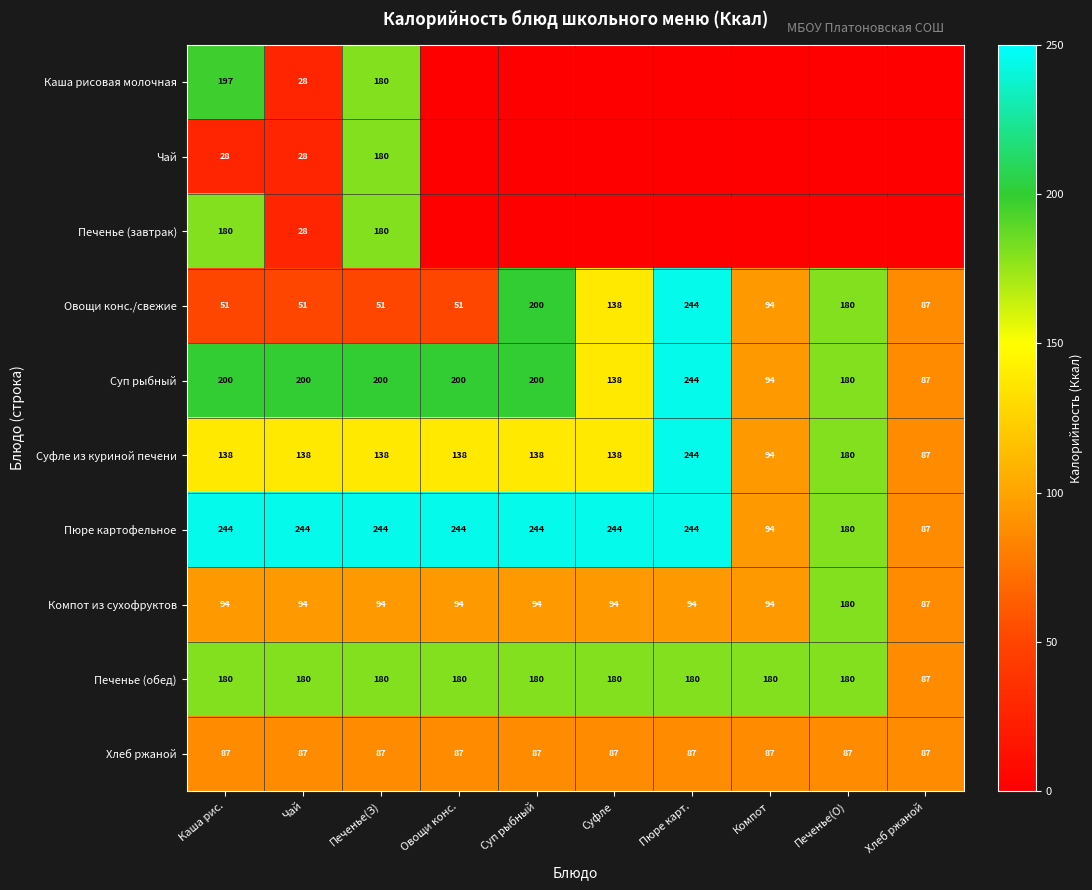

At which category does the chart reach its minimum across all series?

Овощи конс.